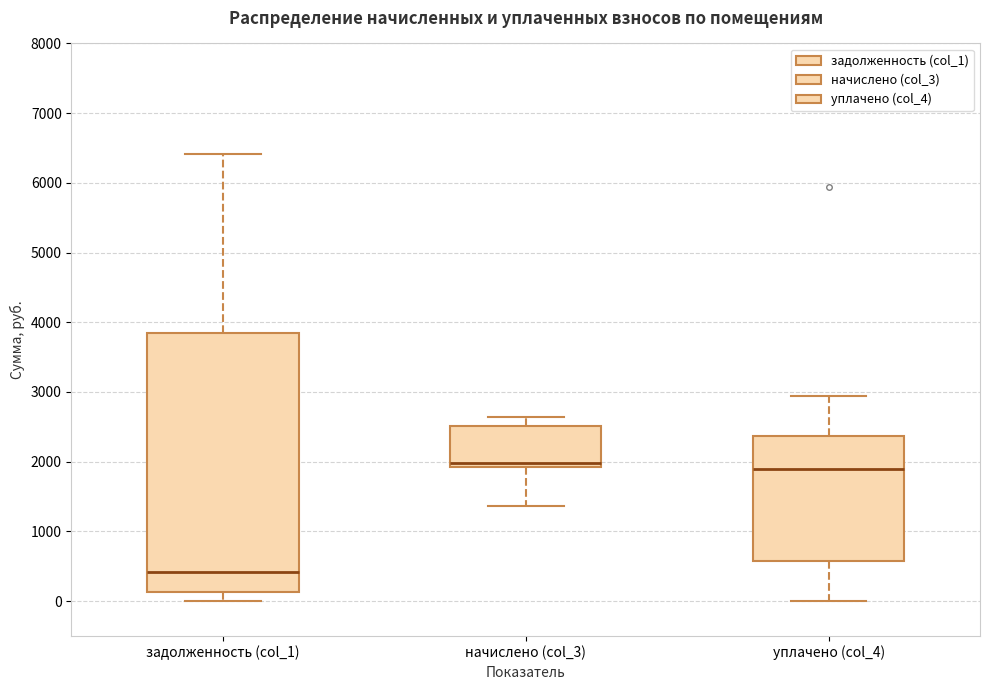

Which box has the lowest median line?

задолженность (col_1)